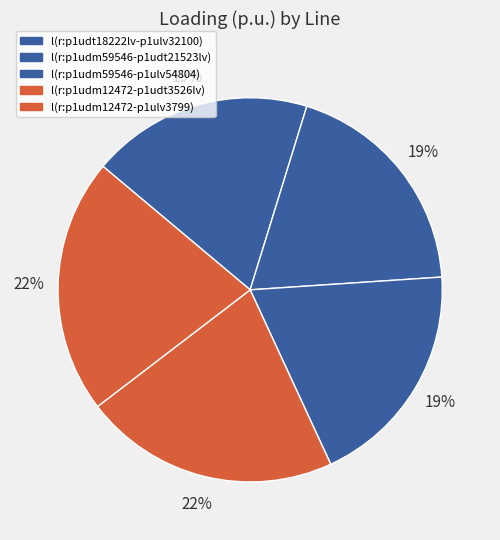

How many slices are in this pie chart?

5